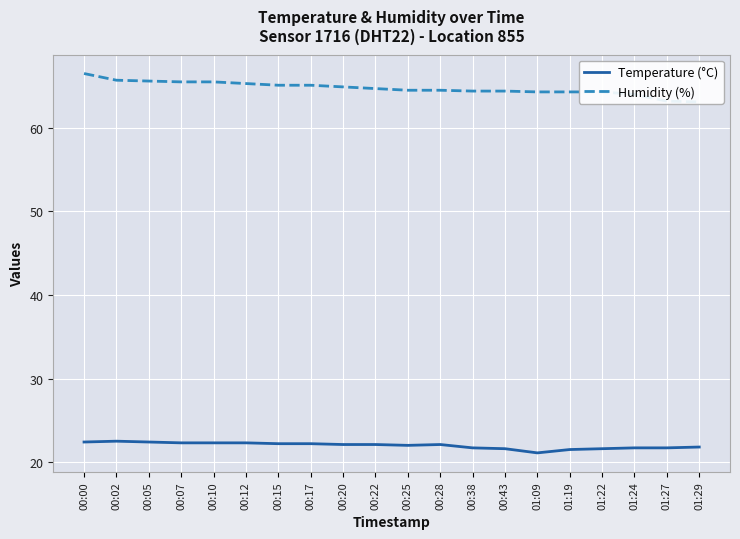

At which label is Temperature (°C) closest to 21?

01:09